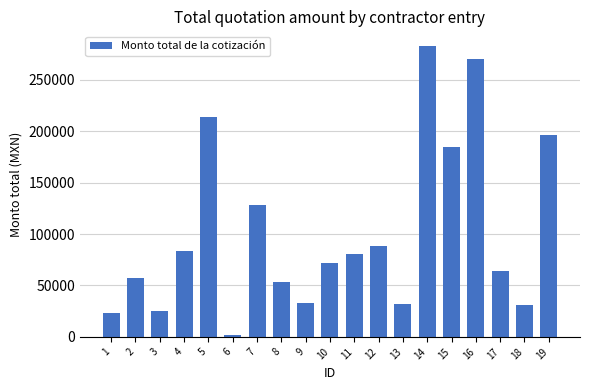

What is the sum of all values?

1924381.1